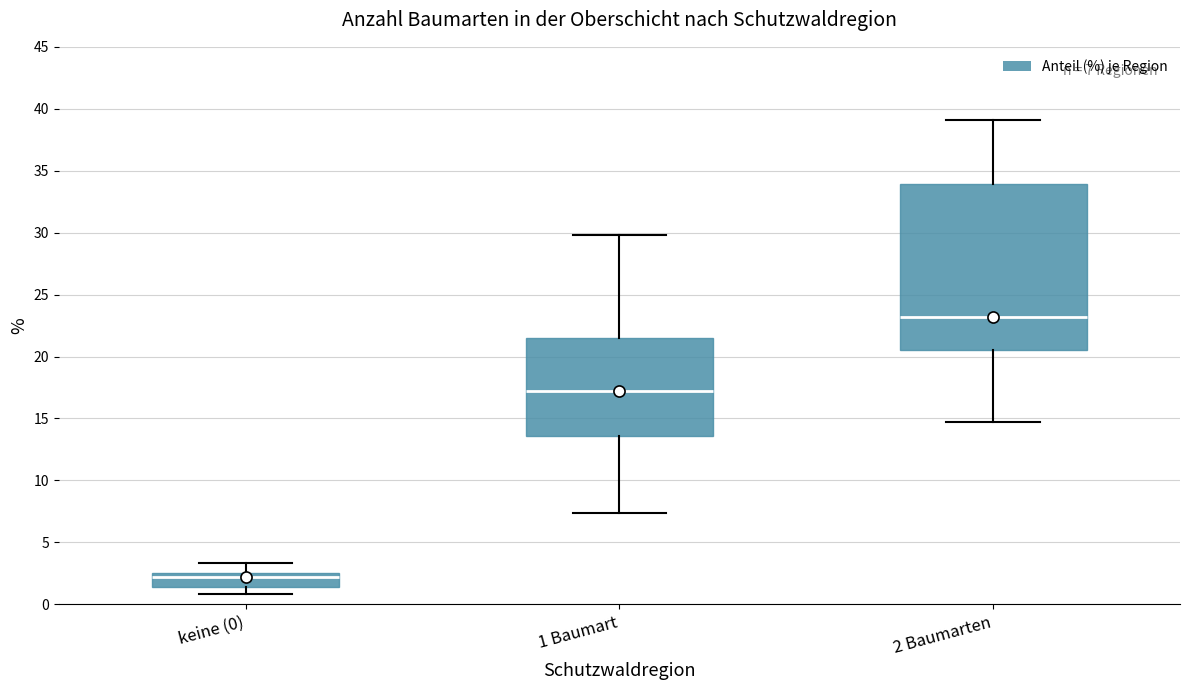

Which box's median line is the highest?

2 Baumarten